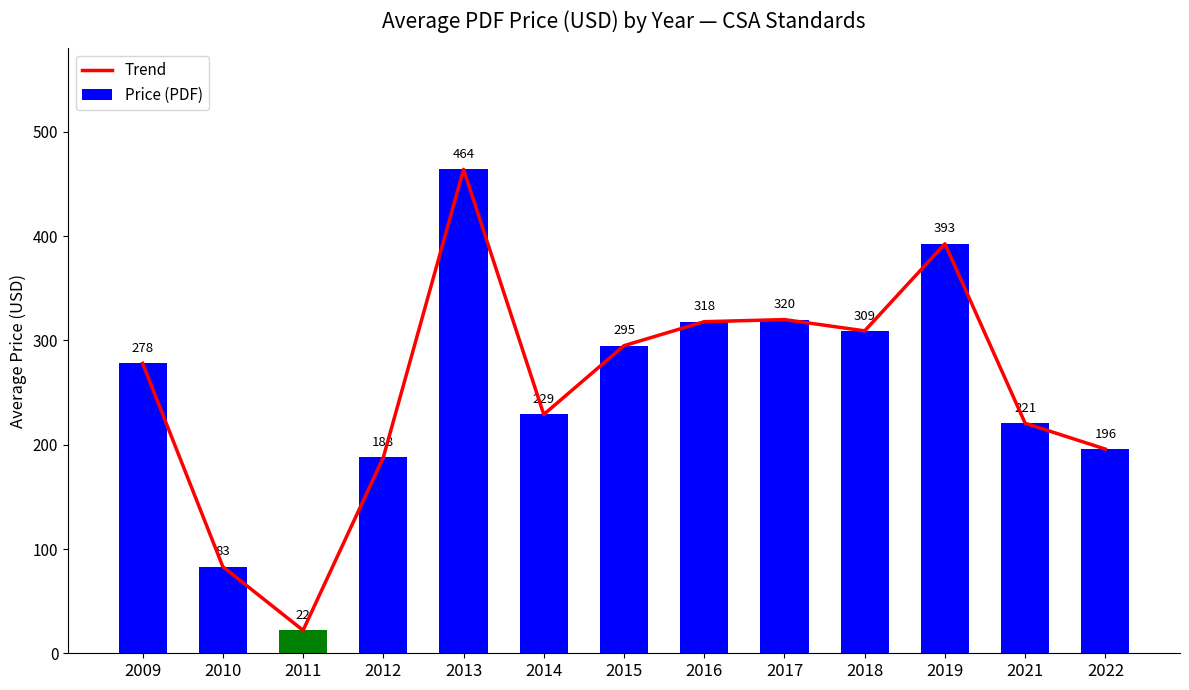

What are all the series names shown in the legend?

Trend, Price (PDF)